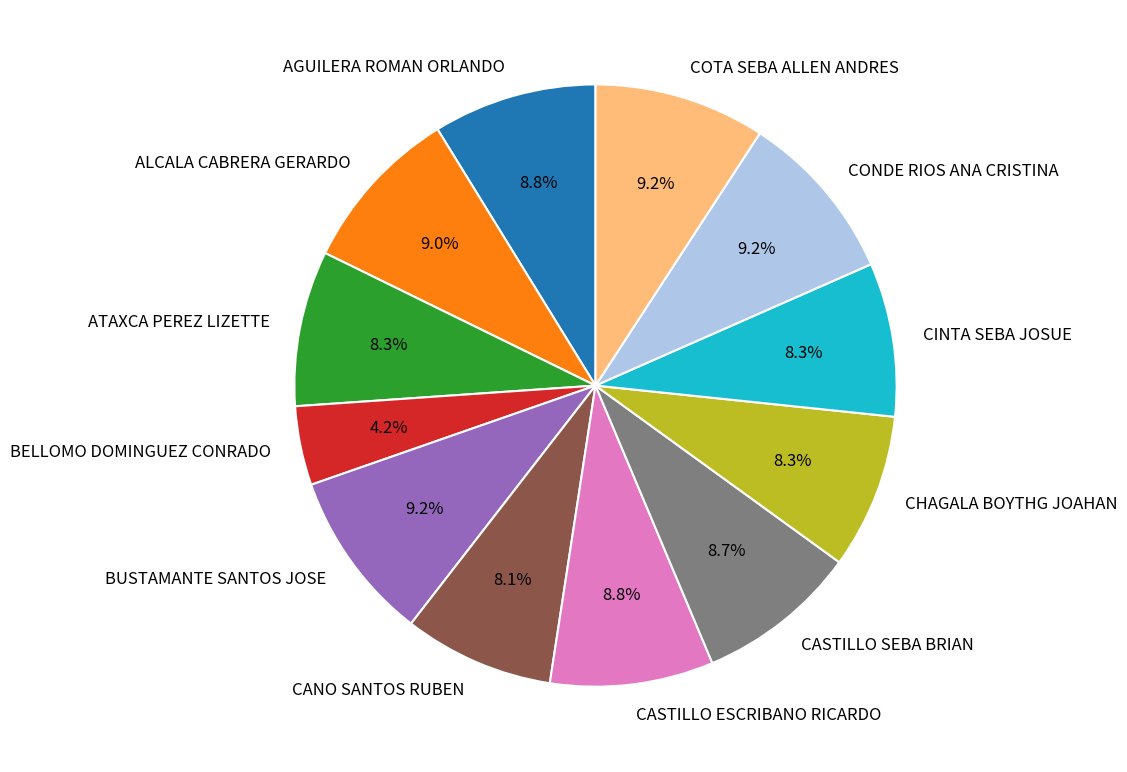

Which category has the smallest portion of the pie?

BELLOMO DOMINGUEZ CONRADO